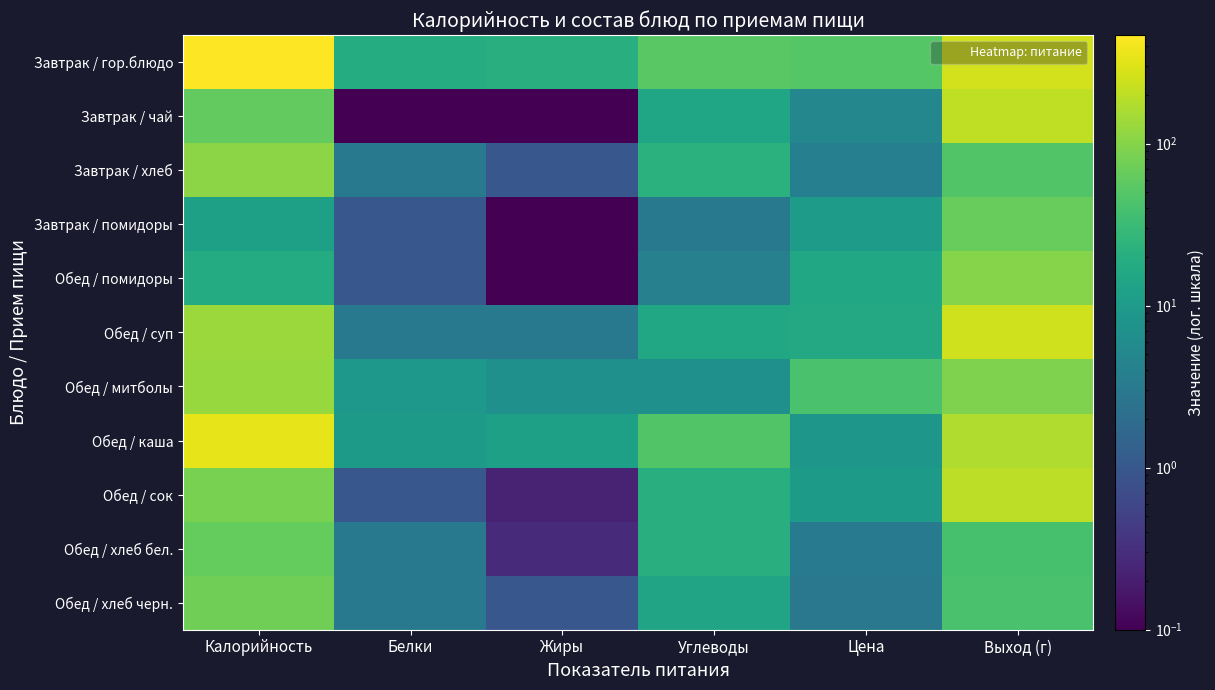

Reading left to right, what are all the values shown in this chart?

Завтрак / гор.блюдо: Калорийность=468.0	Белки=19.0	Жиры=20.0	Углеводы=53.0	Цена=49.7	Выход (г)=260.0
Завтрак / чай: Калорийность=61.0	Белки=0.0	Жиры=0.0	Углеводы=15.0	Цена=5.0	Выход (г)=207.0
Завтрак / хлеб: Калорийность=106.0	Белки=3.0	Жиры=1.0	Углеводы=22.0	Цена=3.9	Выход (г)=47.0
Завтрак / помидоры: Калорийность=12.0	Белки=1.0	Жиры=0.0	Углеводы=3.0	Цена=10.4	Выход (г)=65.0
Обед / помидоры: Калорийность=18.0	Белки=1.0	Жиры=0.0	Углеводы=4.0	Цена=16.0	Выход (г)=100.0
Обед / суп: Калорийность=132.0	Белки=3.0	Жиры=3.0	Углеводы=16.0	Цена=16.4	Выход (г)=250.0
Обед / митболы: Калорийность=125.0	Белки=9.0	Жиры=7.0	Углеводы=7.0	Цена=41.1	Выход (г)=90.0
Обед / каша: Калорийность=343.0	Белки=10.0	Жиры=12.0	Углеводы=47.0	Цена=8.6	Выход (г)=170.0
Обед / сок: Калорийность=85.0	Белки=1.0	Жиры=0.2	Углеводы=20.0	Цена=10.1	Выход (г)=200.0
Обед / хлеб бел.: Калорийность=64.0	Белки=3.0	Жиры=0.3	Углеводы=20.0	Цена=3.4	Выход (г)=40.0
Обед / хлеб черн.: Калорийность=76.0	Белки=3.0	Жиры=1.0	Углеводы=14.0	Цена=2.9	Выход (г)=42.0